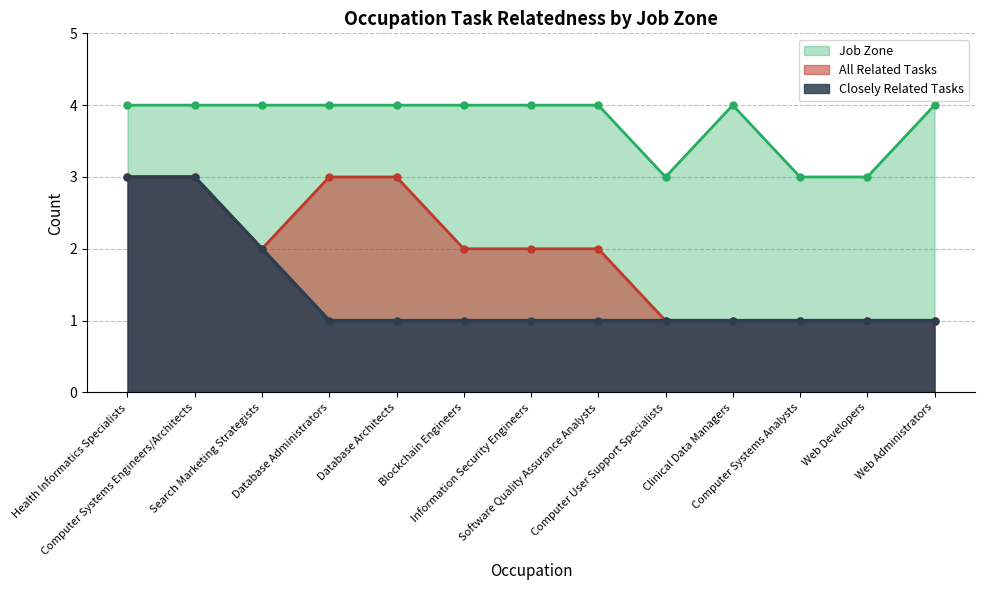

At Health Informatics Specialists, list the series in order from largest to smallest.

Job Zone, All Related Tasks